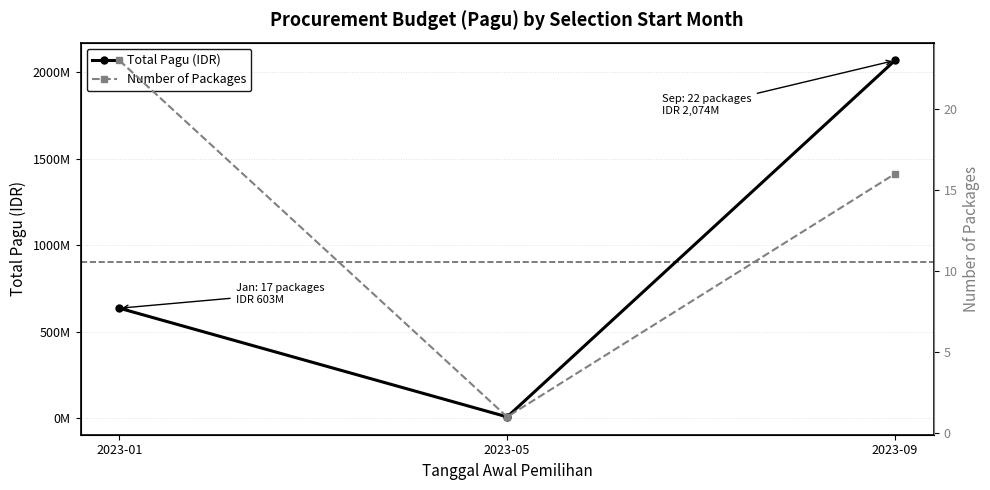

At which label does Total Pagu (IDR) reach its peak?

2023-09